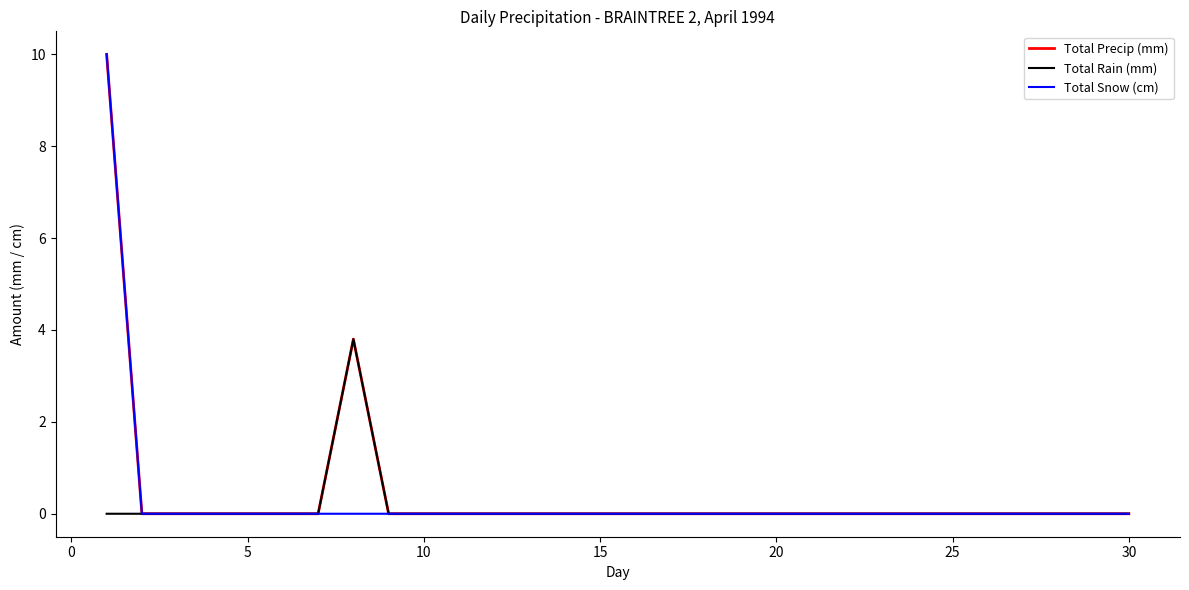

What is the maximum value for Total Rain (mm)?

3.8